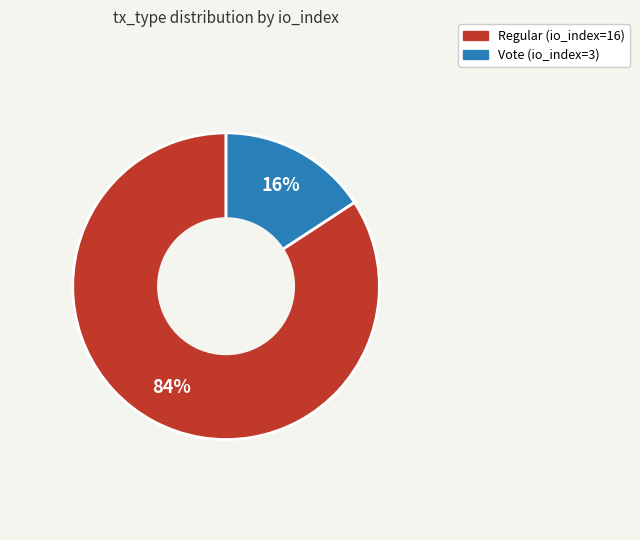

Rank the categories by value from highest to lowest.

Regular (io_index=16), Vote (io_index=3)